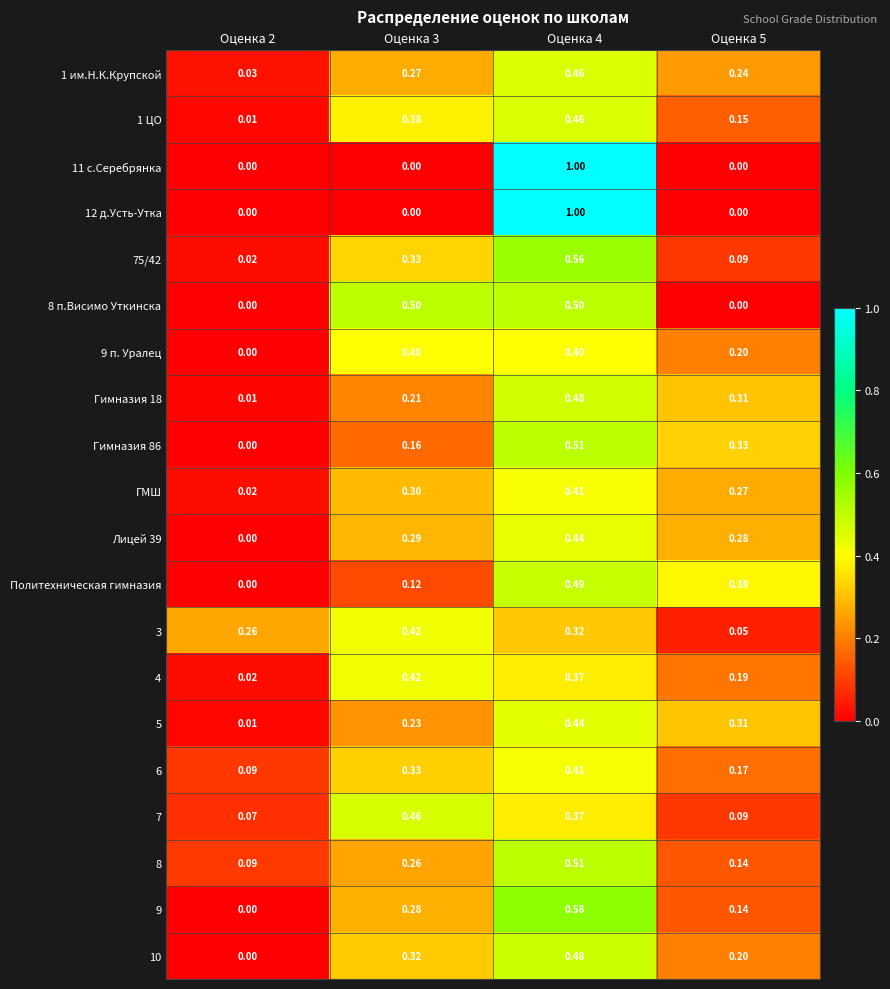

Is the value of 10 at Оценка 3 greater than the value of 3 at Оценка 3?

No